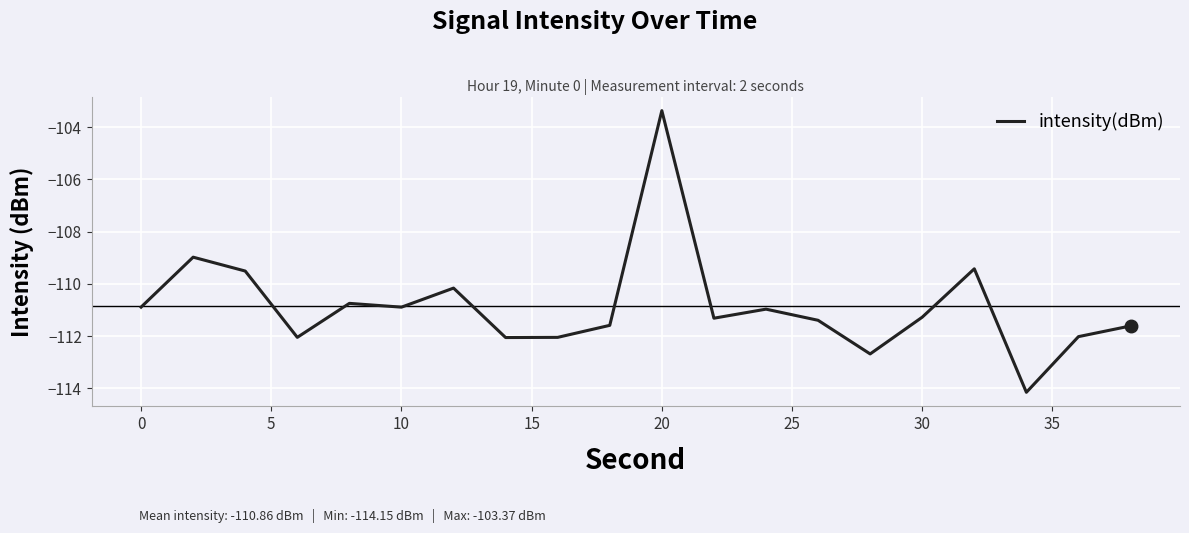

What is the minimum value shown in the chart?

-114.1